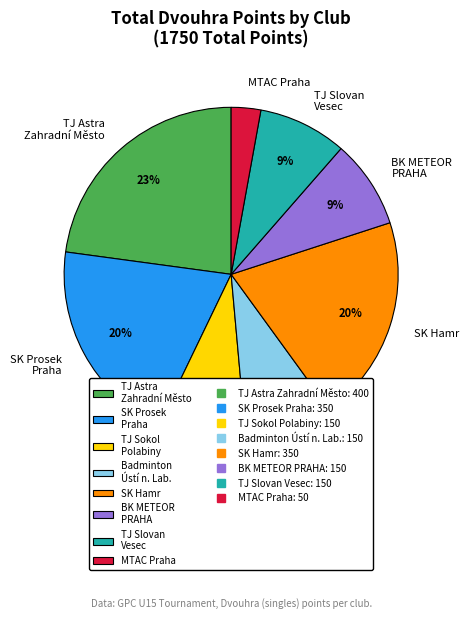

To the nearest percent, what is the average slice percentage?

12%